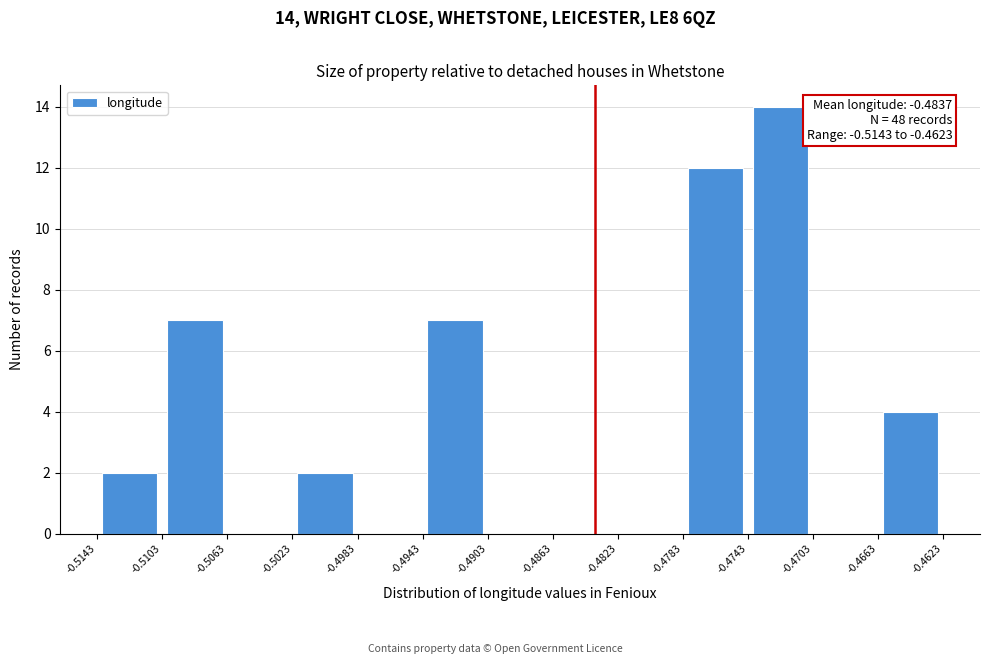

Which range on the x-axis has the tallest bar?

-0.4743 to -0.4703